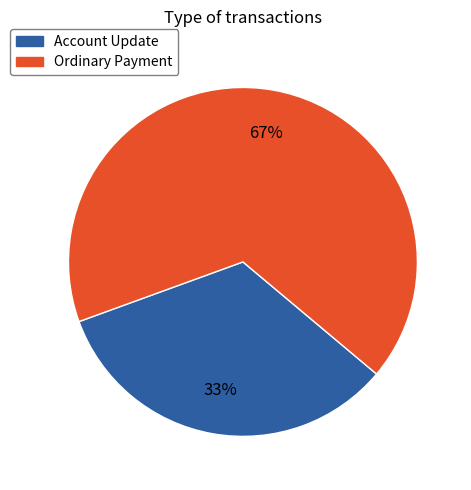

How many slices are in this pie chart?

2